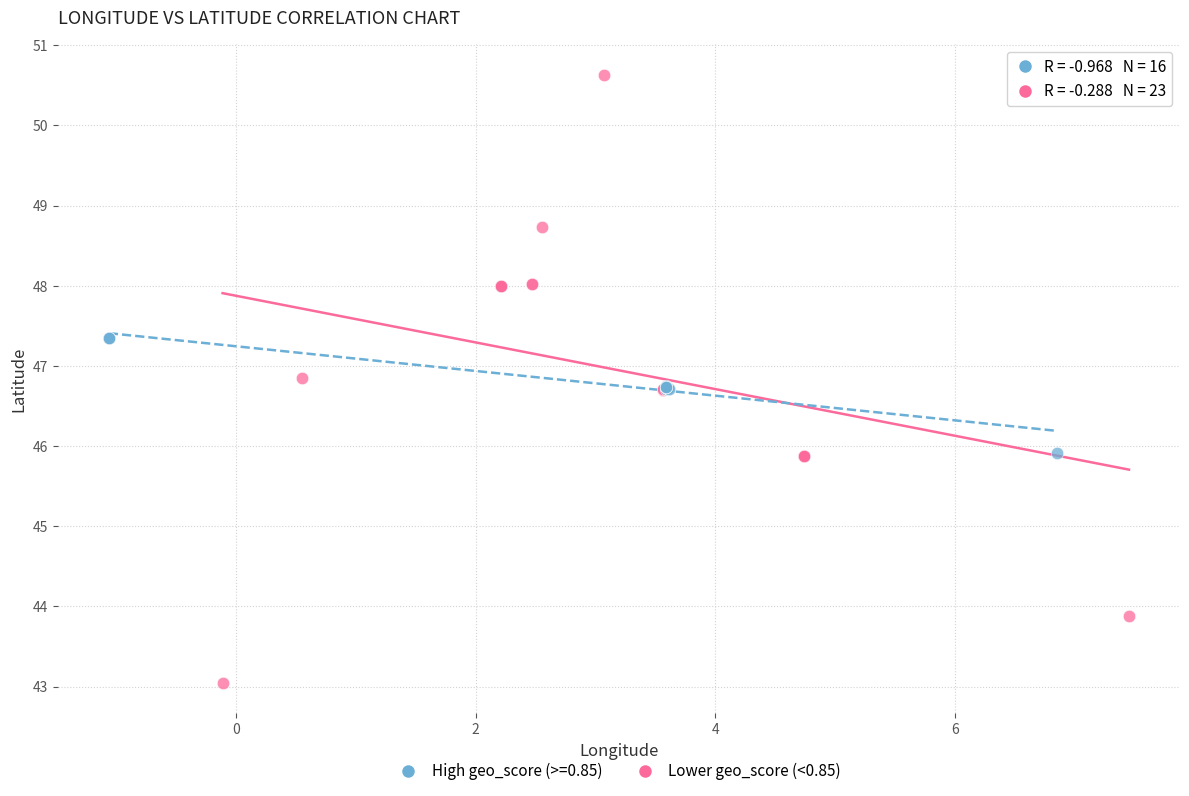

Which series reaches the maximum Y coordinate?

Lower geo_score (<0.85)